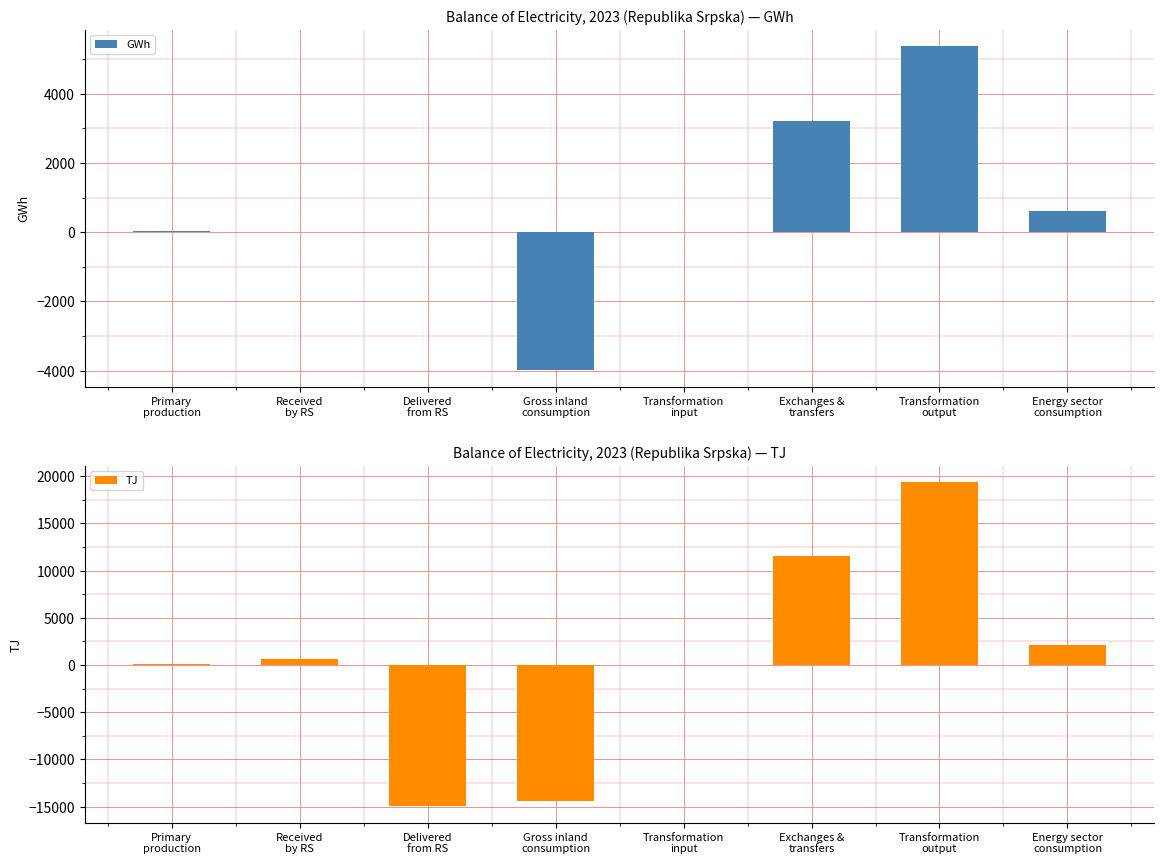

How many distinct data groups are displayed?

2